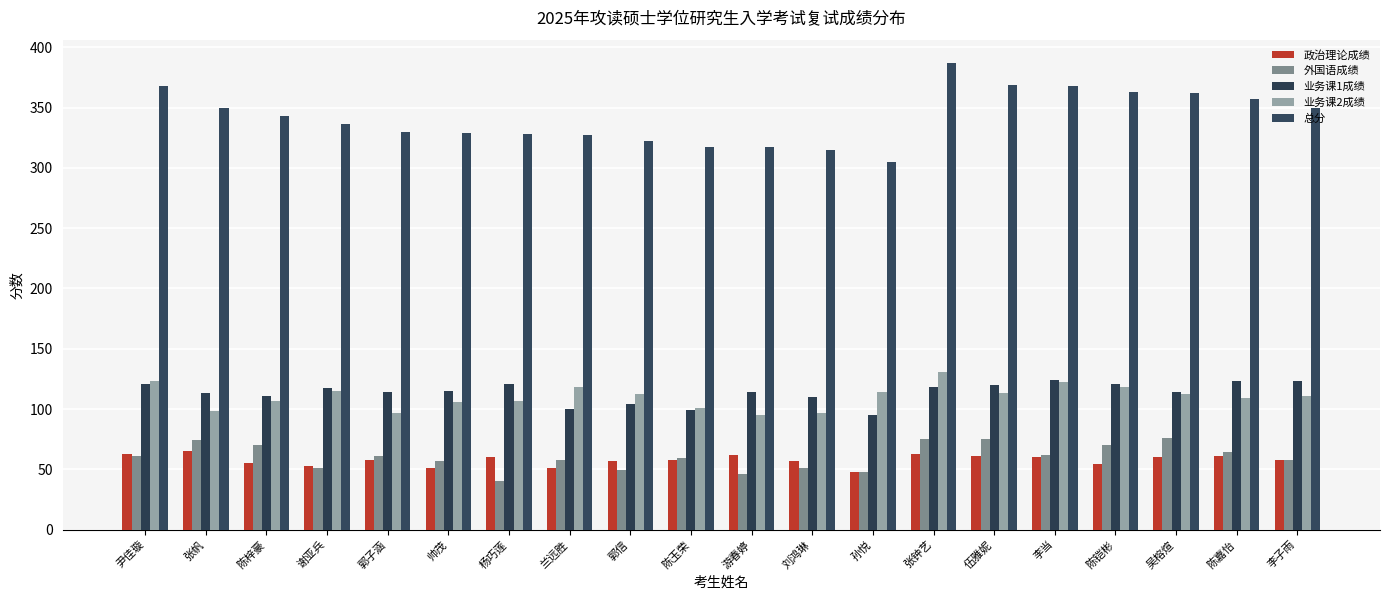

Reading left to right, what are all the values shown in this chart?

政治理论成绩: 尹佳璇=63	张帆=65	陈梓豪=55	谢亚兵=53	郭子涵=58	帅茂=51	杨巧莲=60	兰远胜=51	郭信=57	陈玉荣=58	游春婷=62	刘鸿琳=57	孙悦=48	张钟艺=63	伍雅妮=61	李当=60	陈铠彬=54	吴榕煊=60	陈嘉怡=61	李子雨=58
外国语成绩: 尹佳璇=61	张帆=74	陈梓豪=70	谢亚兵=51	郭子涵=61	帅茂=57	杨巧莲=40	兰远胜=58	郭信=49	陈玉荣=59	游春婷=46	刘鸿琳=51	孙悦=48	张钟艺=75	伍雅妮=75	李当=62	陈铠彬=70	吴榕煊=76	陈嘉怡=64	李子雨=58
业务课1成绩: 尹佳璇=121	张帆=113	陈梓豪=111	谢亚兵=117	郭子涵=114	帅茂=115	杨巧莲=121	兰远胜=100	郭信=104	陈玉荣=99	游春婷=114	刘鸿琳=110	孙悦=95	张钟艺=118	伍雅妮=120	李当=124	陈铠彬=121	吴榕煊=114	陈嘉怡=123	李子雨=123
业务课2成绩: 尹佳璇=123	张帆=98	陈梓豪=107	谢亚兵=115	郭子涵=97	帅茂=106	杨巧莲=107	兰远胜=118	郭信=112	陈玉荣=101	游春婷=95	刘鸿琳=97	孙悦=114	张钟艺=131	伍雅妮=113	李当=122	陈铠彬=118	吴榕煊=112	陈嘉怡=109	李子雨=111
总分: 尹佳璇=368	张帆=350	陈梓豪=343	谢亚兵=336	郭子涵=330	帅茂=329	杨巧莲=328	兰远胜=327	郭信=322	陈玉荣=317	游春婷=317	刘鸿琳=315	孙悦=305	张钟艺=387	伍雅妮=369	李当=368	陈铠彬=363	吴榕煊=362	陈嘉怡=357	李子雨=350